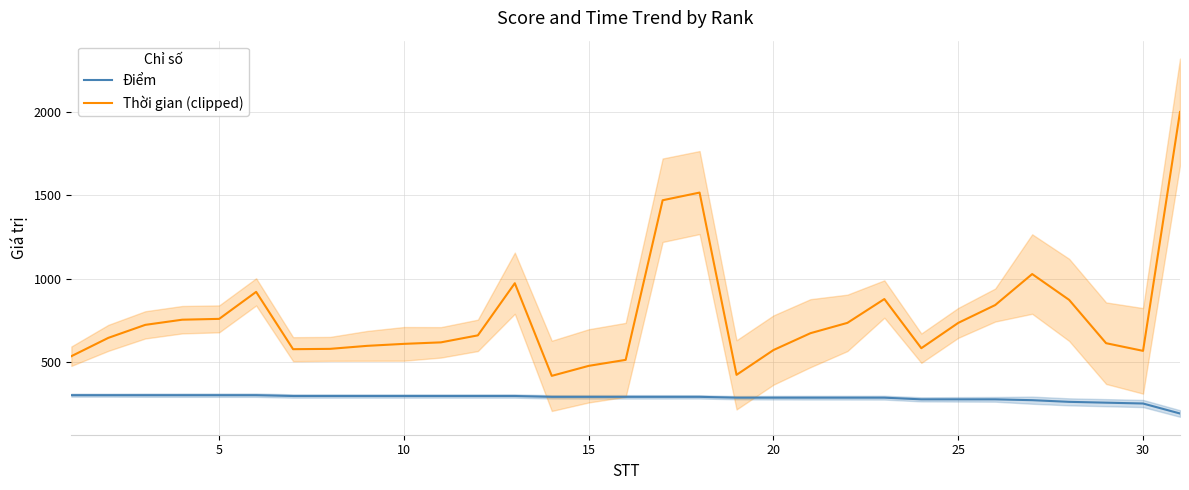

Rank the series by their average value, from lowest to highest.

Điểm, Thời gian (clipped)